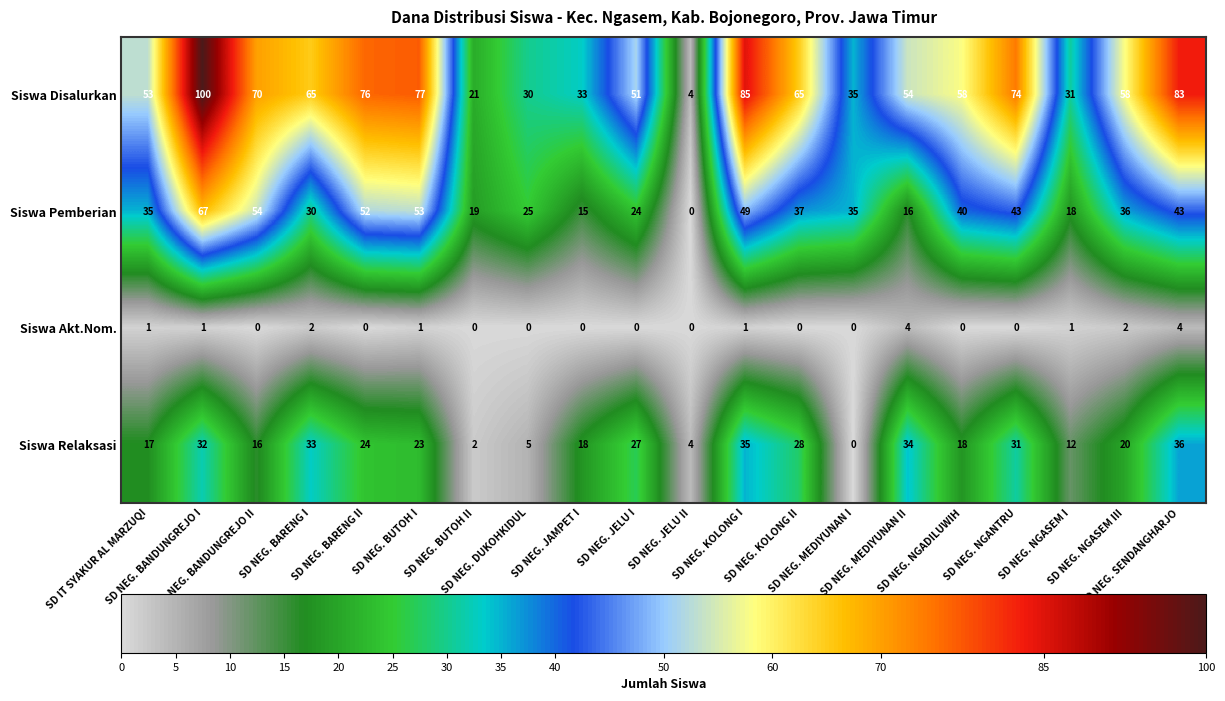

How many data points in Siswa Disalurkan are less than 58?

9